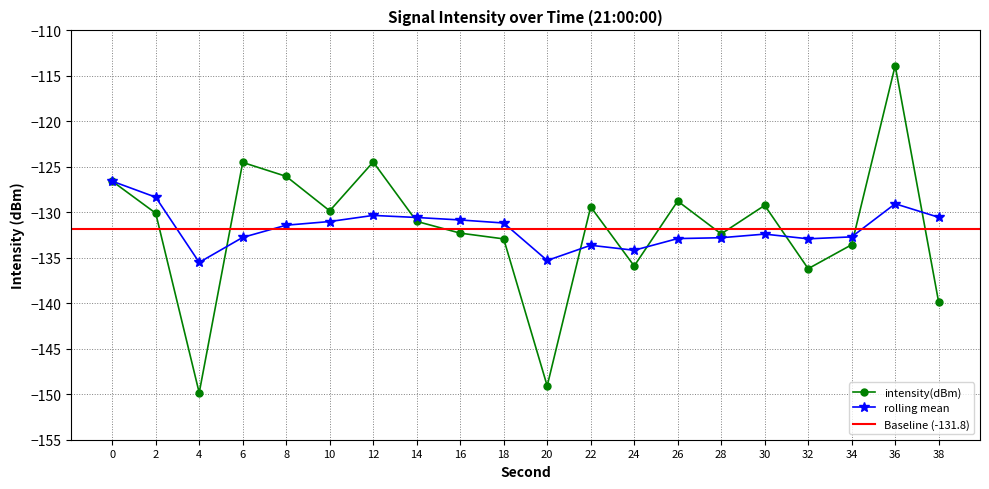

The value of intensity(dBm) at 36 is -186.6. True or false?

False